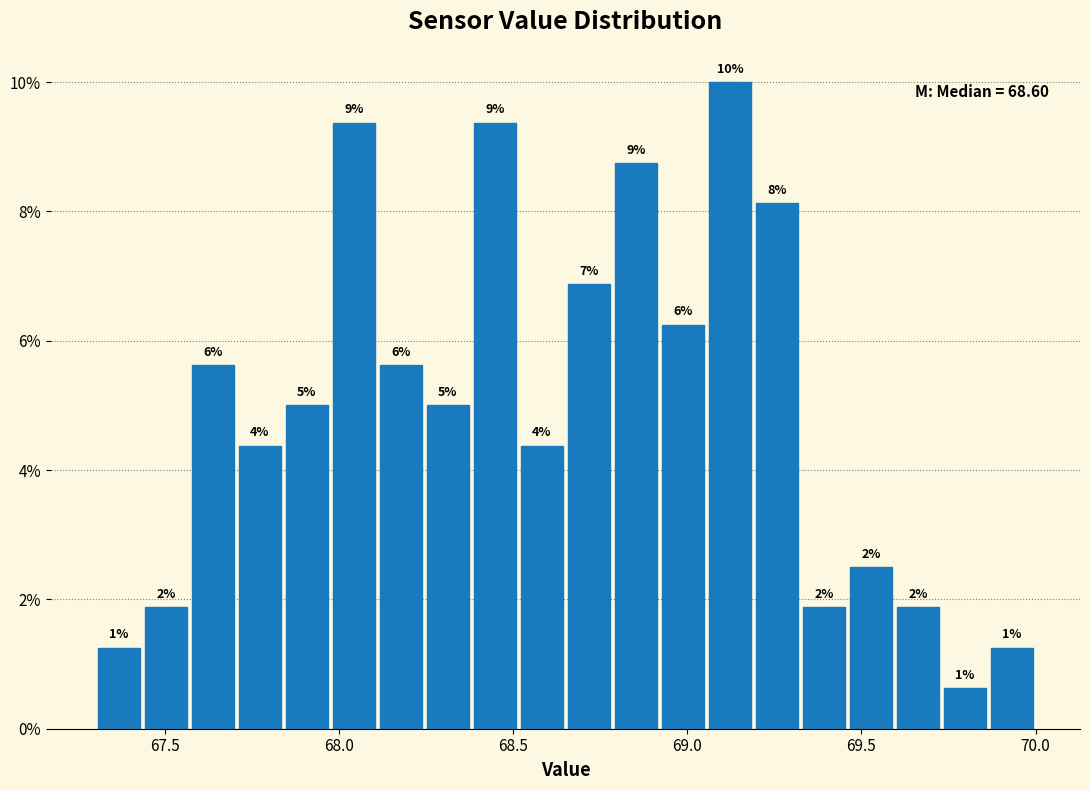

Read against the x-axis, roughly where is the centre of the tallest bar?

69.10